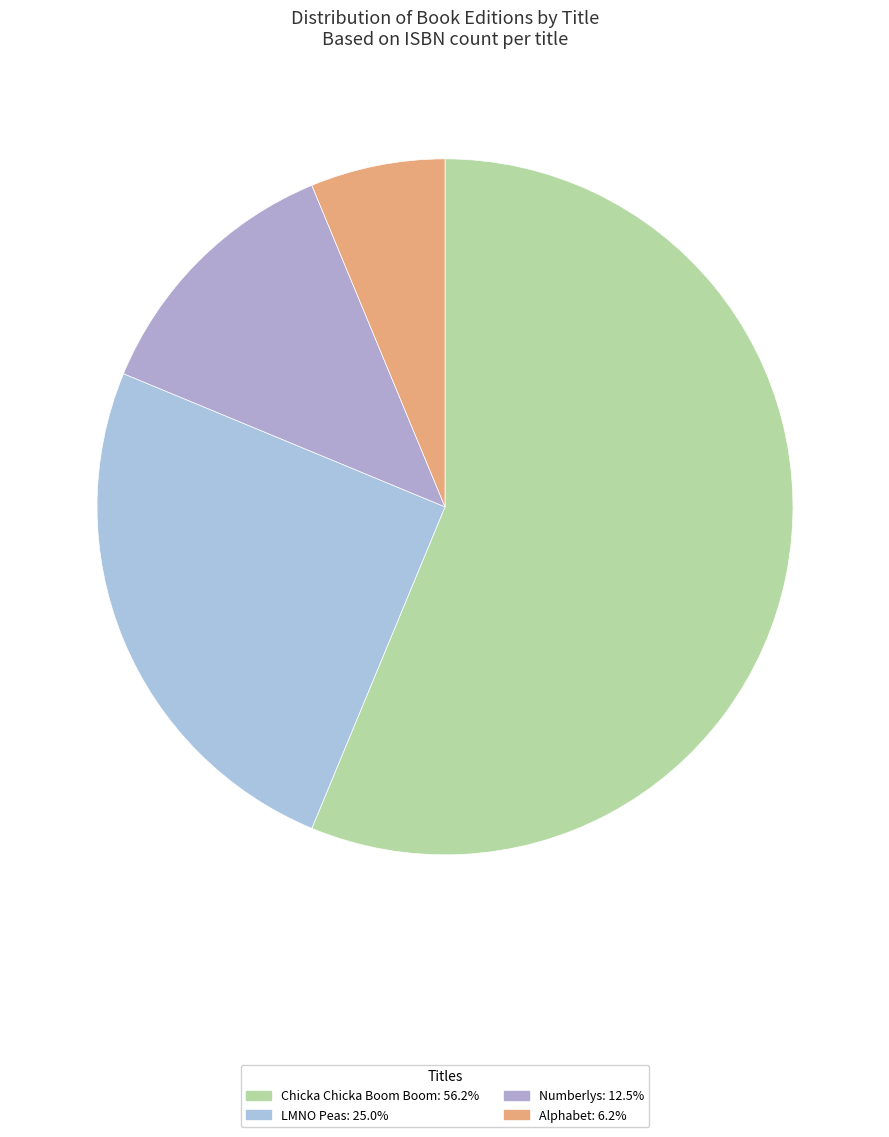

To the nearest percent, what percentage of the pie is Chicka Chicka Boom Boom?

56%